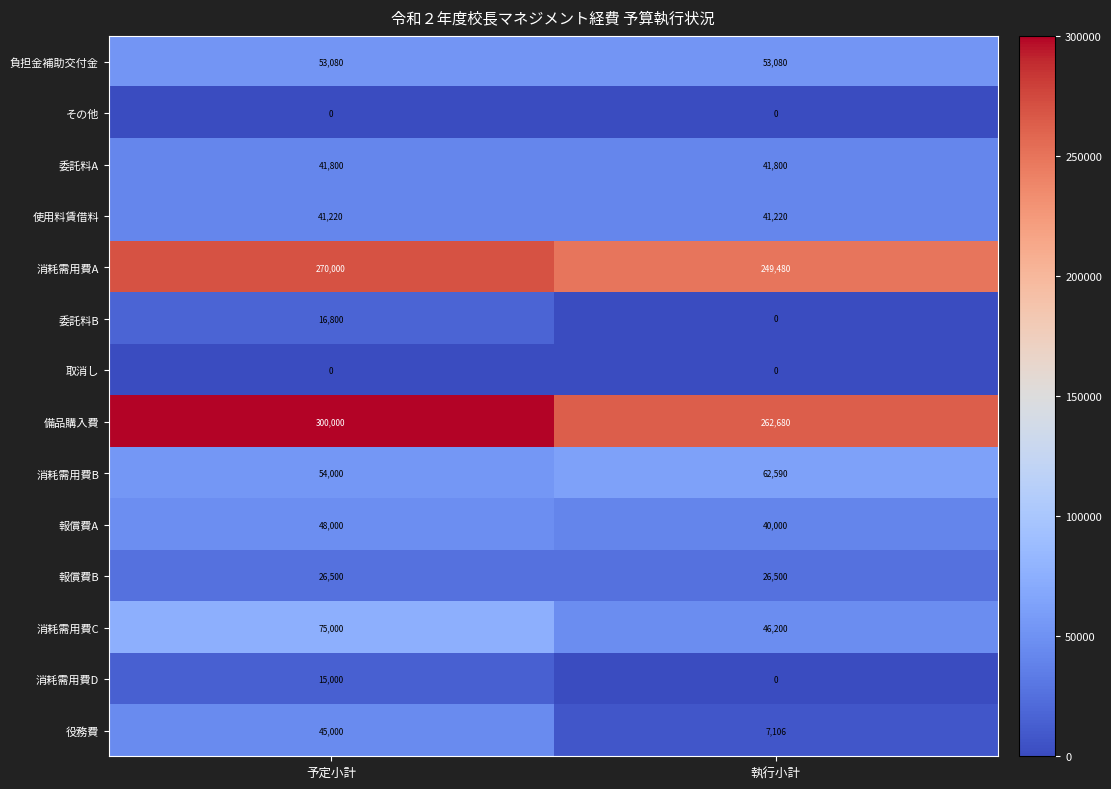

What is the difference between the maximum and minimum values in the 消耗需用費D series?

15000